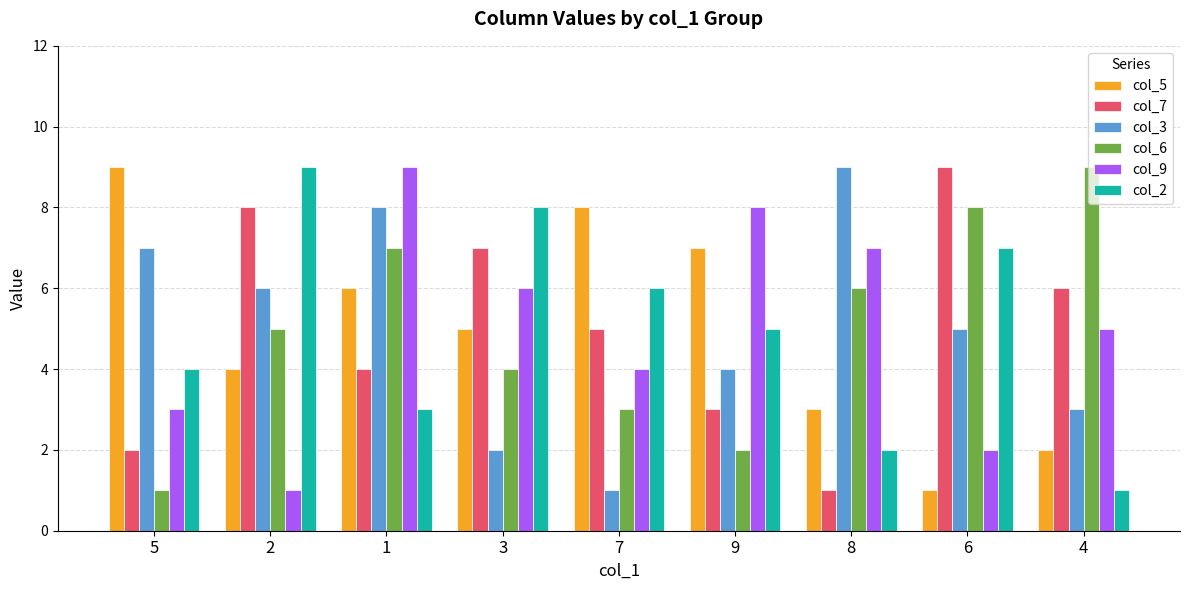

What is the maximum value for col_6?

9